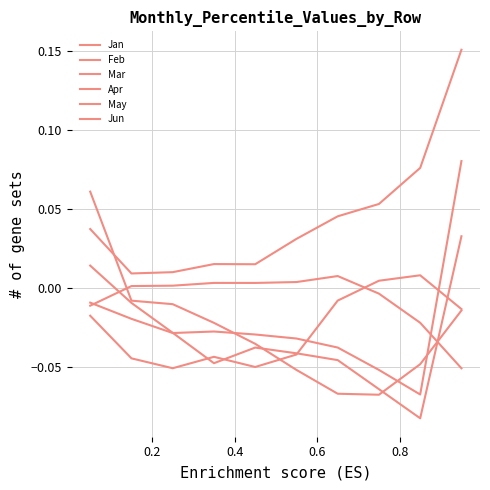

How many values in the Feb series are below 0?

9